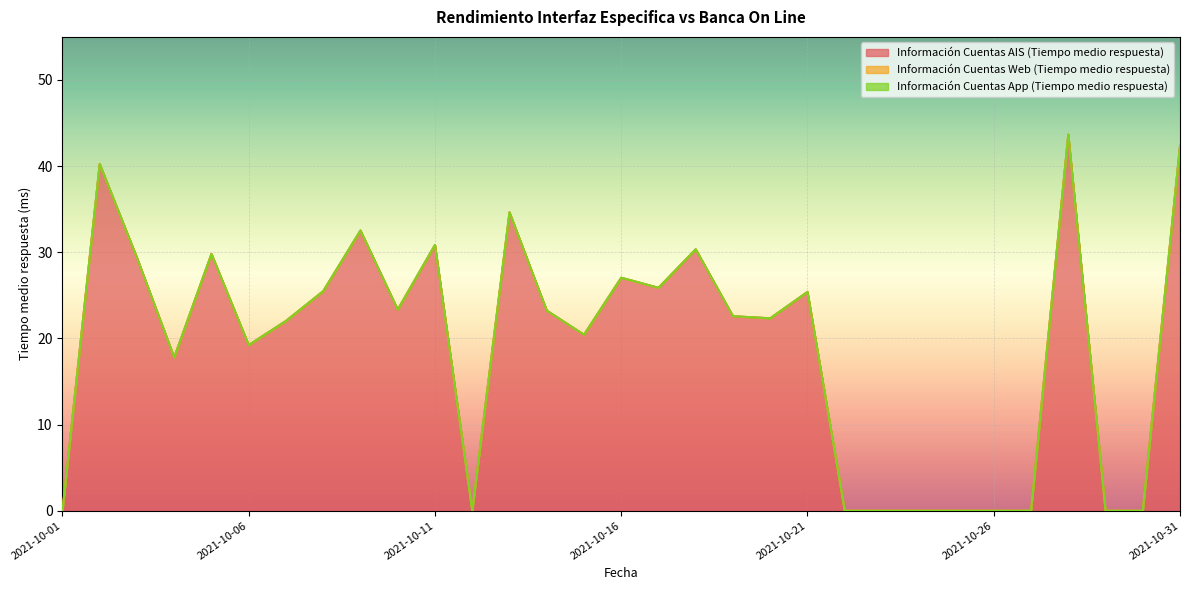

Does the chart display data point markers on the line(s)?

No